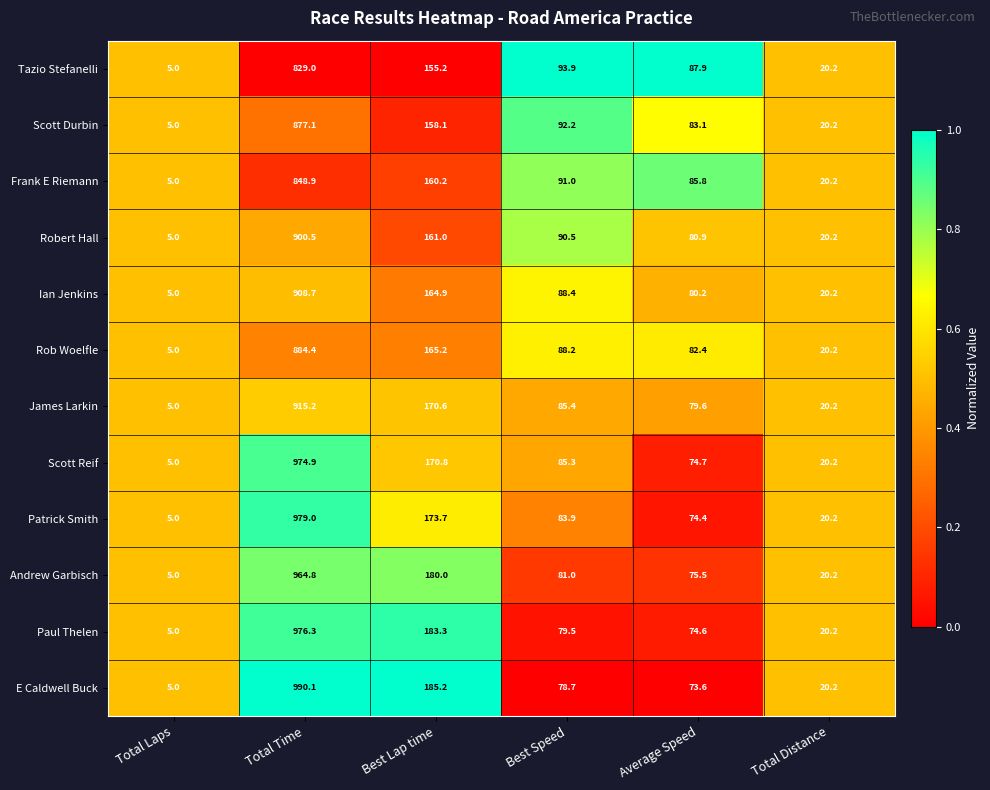

What is the difference between the highest and lowest values at Best Lap time?

30.0